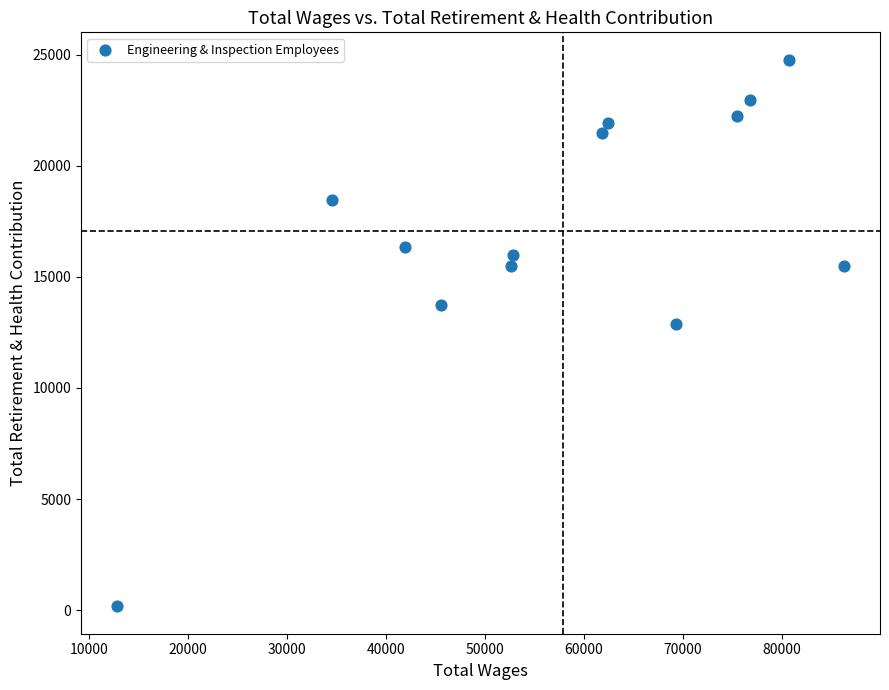

What is the range of X values (max minus min)?

73409